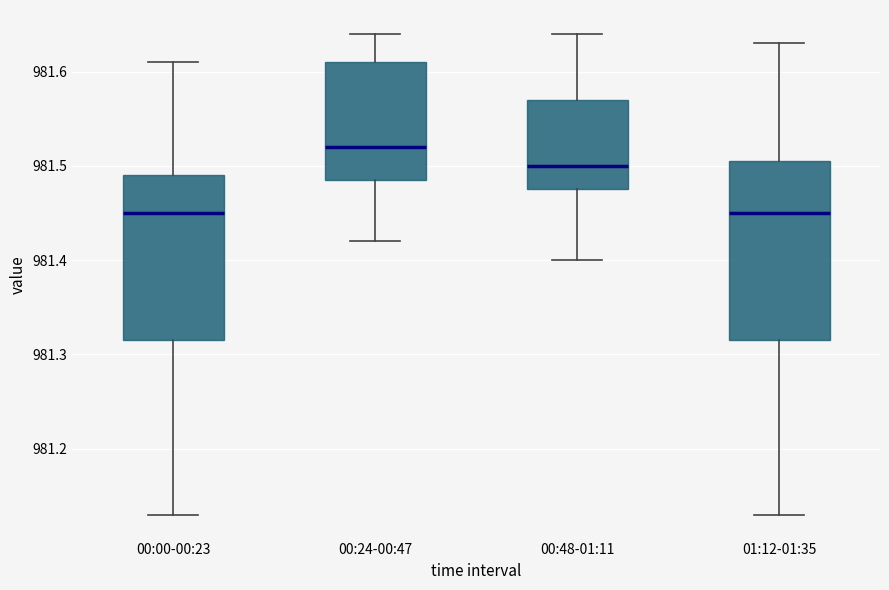

Reading left to right, transcribe this box plot: for each box, give where its median line is, the range the box spans, and where its two whiskers end, as read against the y-axis. The values are not printed on the chart, so give them approximately, as read against the axis.

00:00-00:23: median 981.45, box 981.32 to 981.49, whiskers 981.13 to 981.61
00:24-00:47: median 981.52, box 981.49 to 981.61, whiskers 981.42 to 981.64
00:48-01:11: median 981.50, box 981.48 to 981.57, whiskers 981.40 to 981.64
01:12-01:35: median 981.45, box 981.32 to 981.51, whiskers 981.13 to 981.63